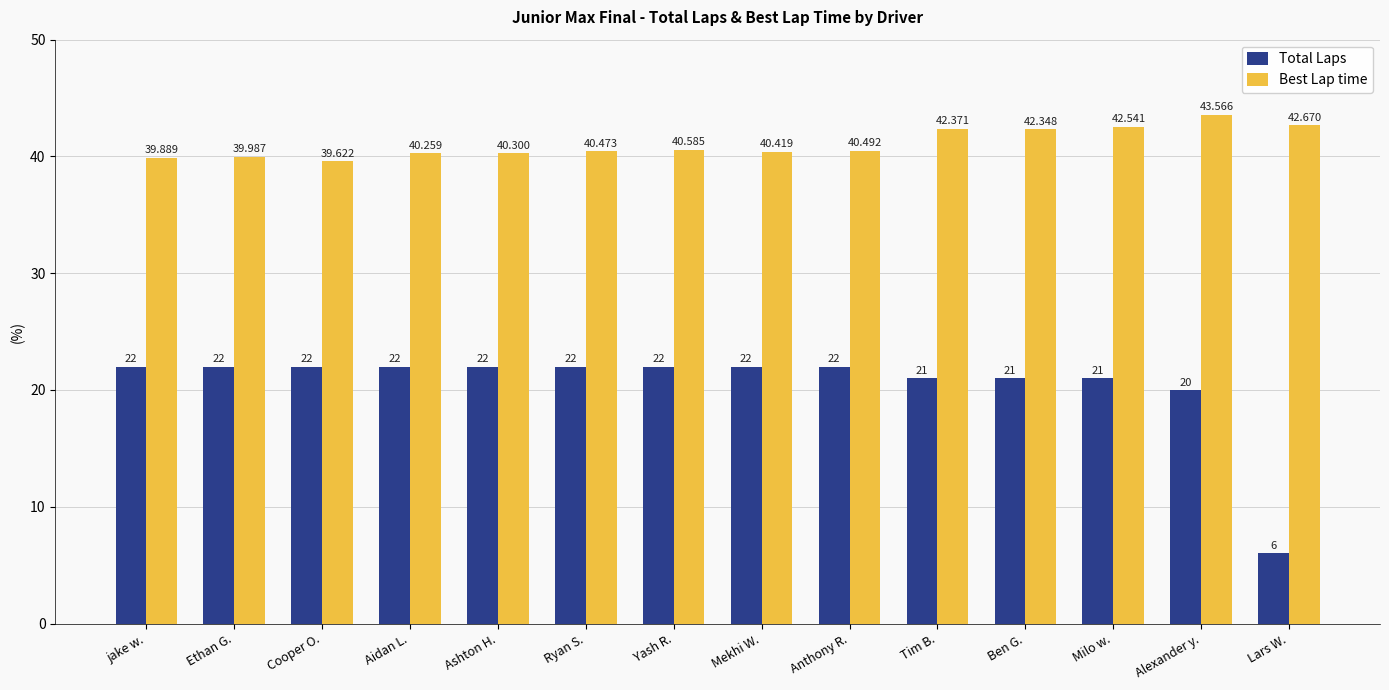

Where is Best Lap time nearest to the value 41?

Yash R.